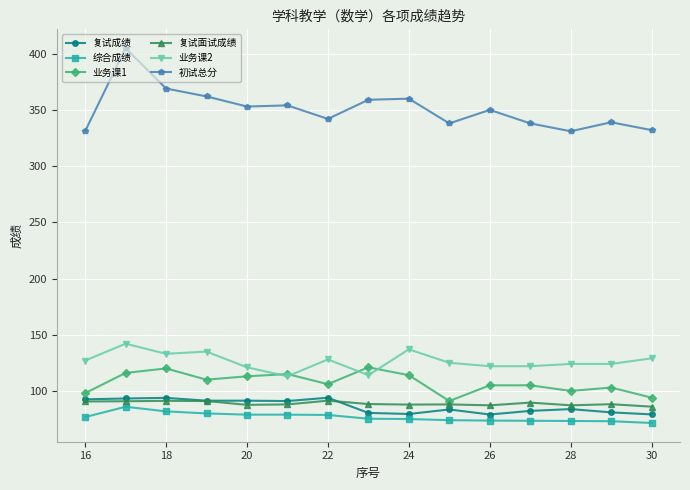

What is the minimum value shown in the chart?

71.5